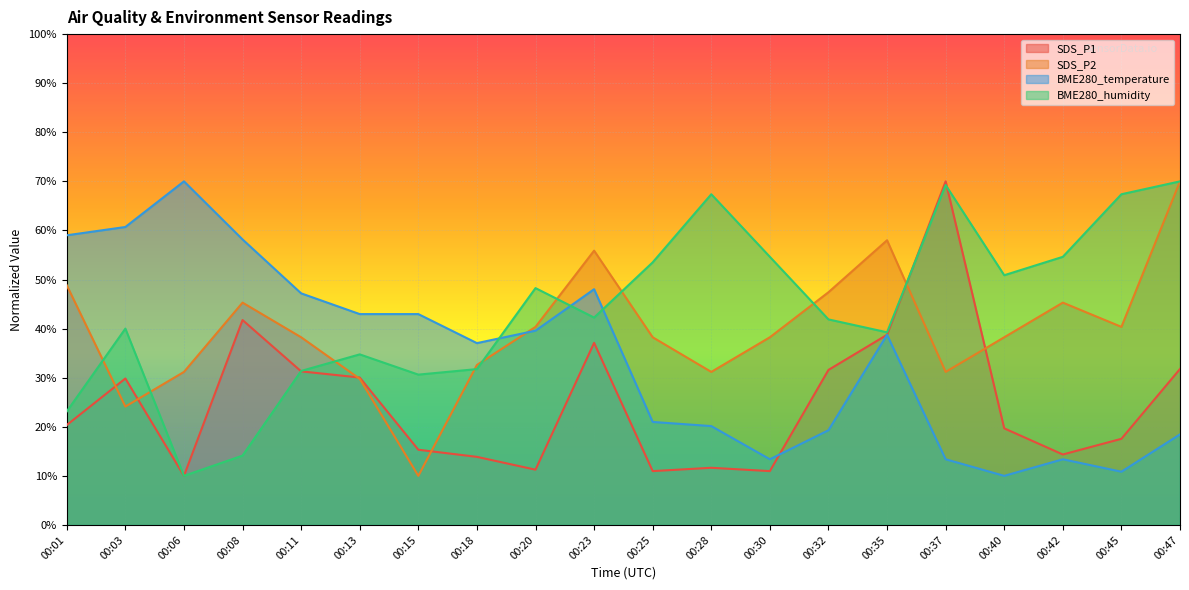

How many distinct data groups are displayed?

4